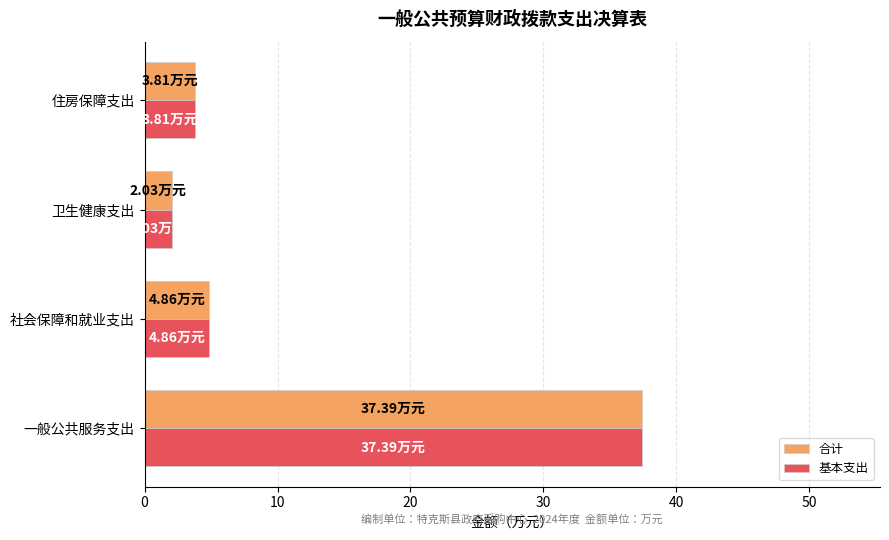

Rank the categories by 合计 value from highest to lowest.

一般公共服务支出, 社会保障和就业支出, 住房保障支出, 卫生健康支出